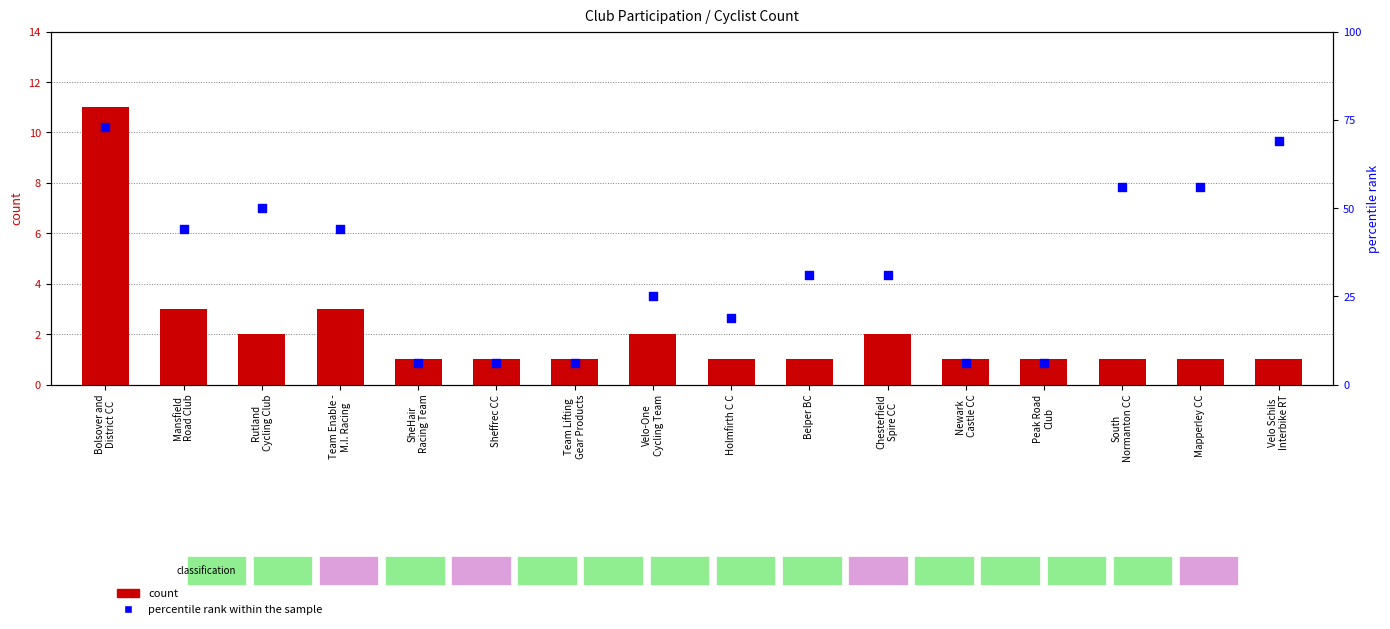

What is the total value across all series at South
Normanton CC?

57